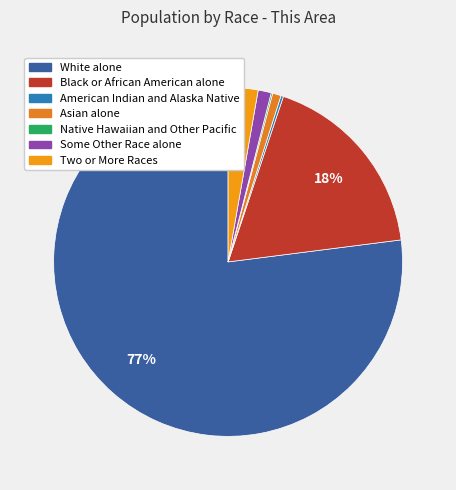

Rank the categories by value from highest to lowest.

White alone, Black or African American alone, Two or More Races, Some Other Race alone, Asian alone, American Indian and Alaska Native, Native Hawaiian and Other Pacific